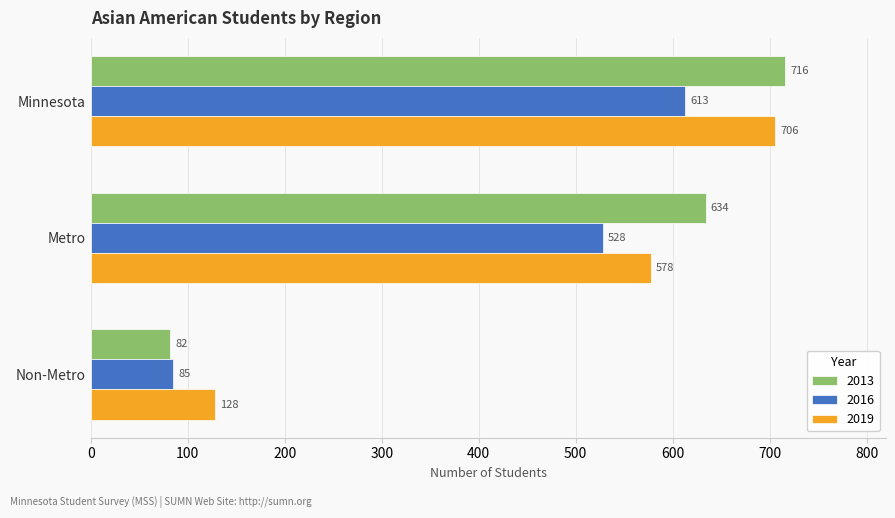

Which series has the widest spread of values?

2013